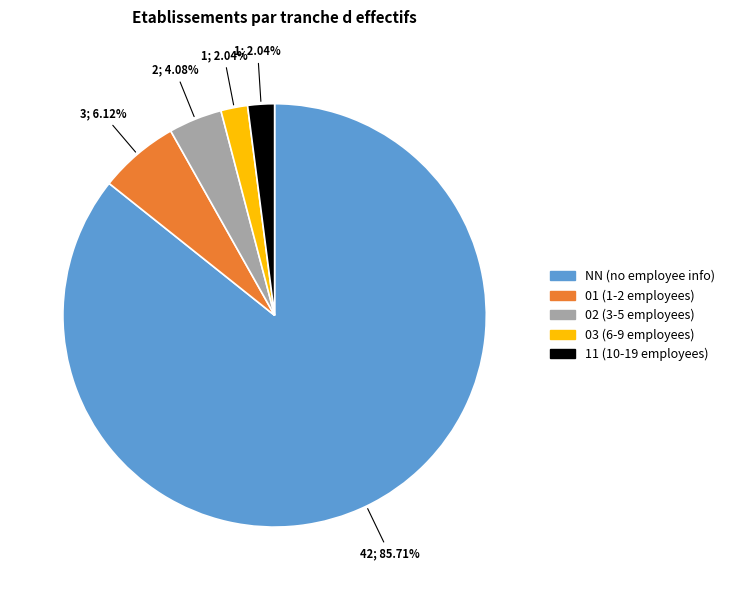

Is there any slice that represents more than half of the pie?

Yes